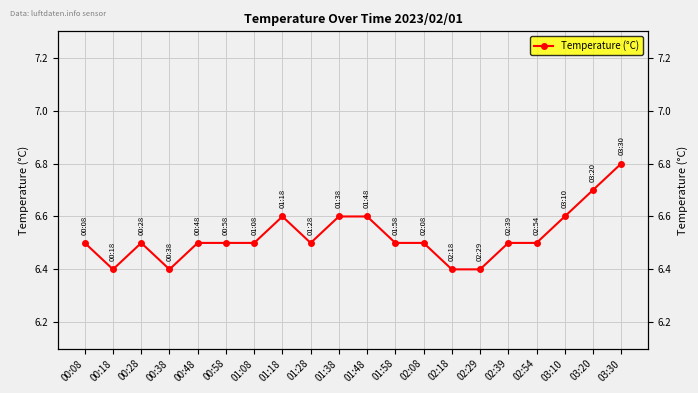

List the labels in order of value, largest first.

03:30, 03:20, 01:18, 01:38, 01:48, 03:10, 00:08, 00:28, 00:48, 00:58, 01:08, 01:28, 01:58, 02:08, 02:39, 02:54, 00:18, 00:38, 02:18, 02:29